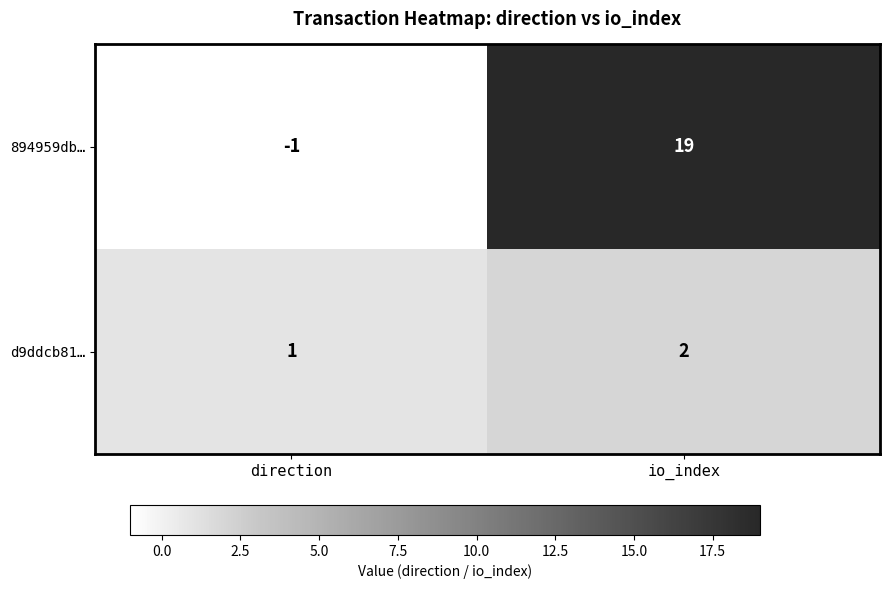

Reading right to left, list all the values displayed in this chart.

894959db…: 19	-1
d9ddcb81…: 2	1